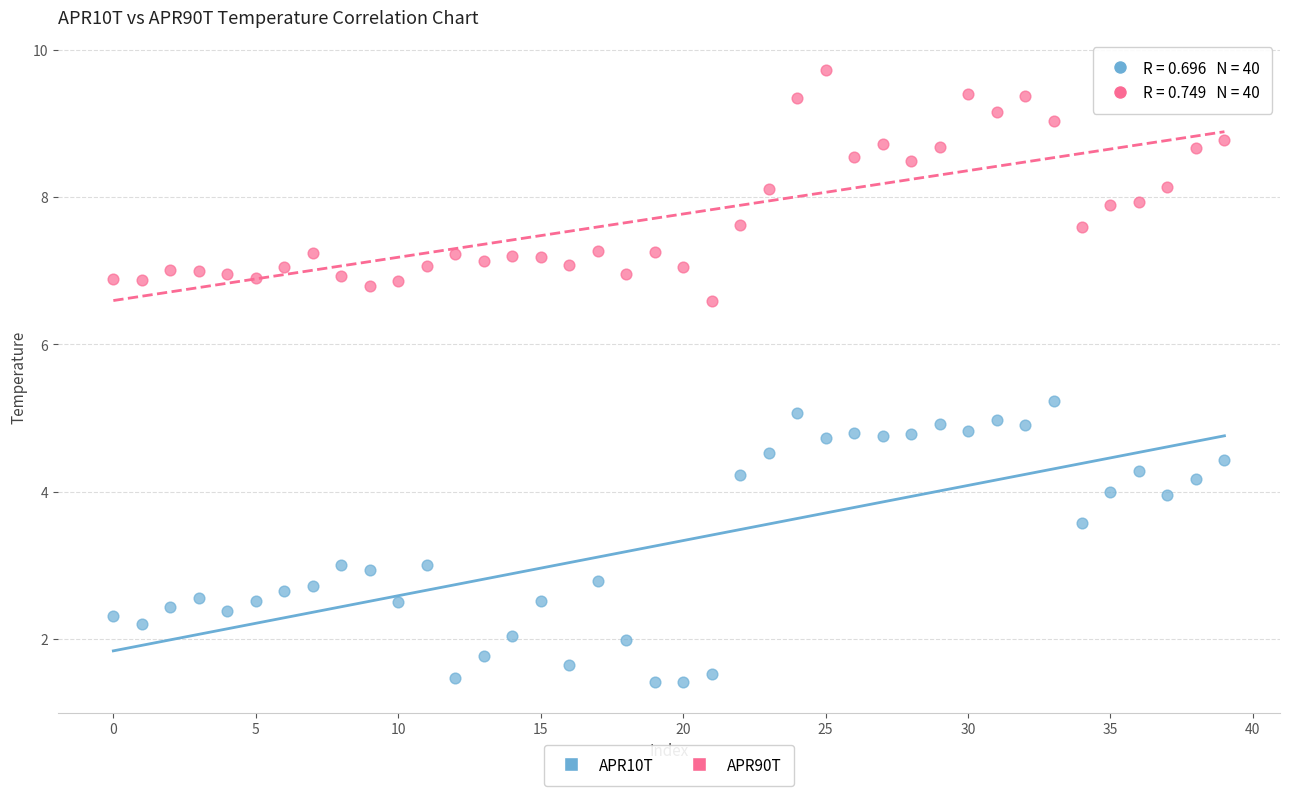

What are all the series names shown in the legend?

APR10T, APR90T